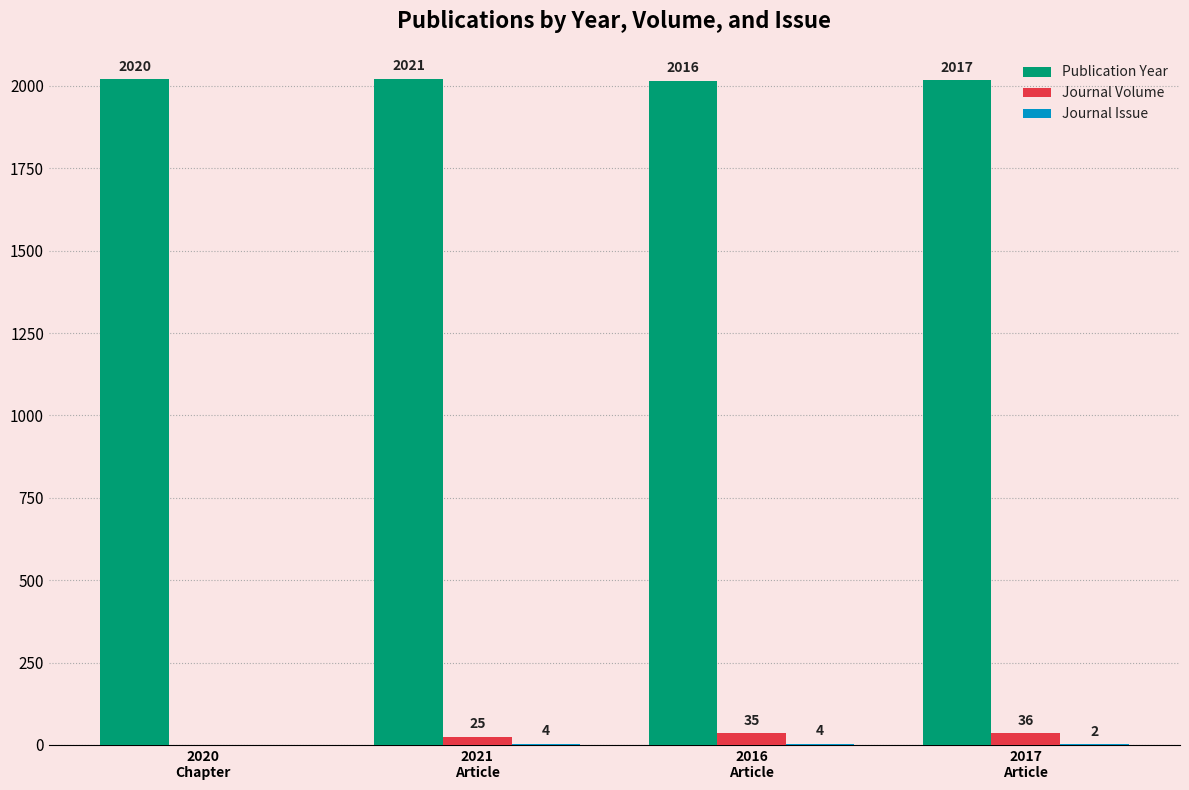

What is the sum of all Journal Volume values?

96